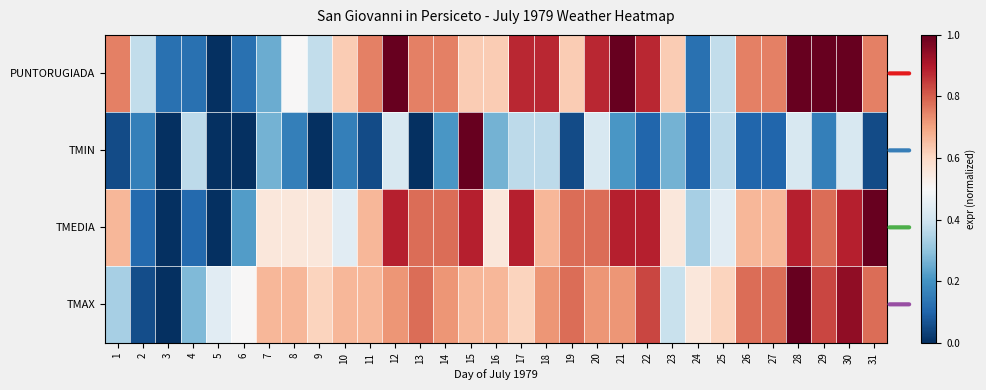

What is the difference between the highest and lowest values at 27?

0.7